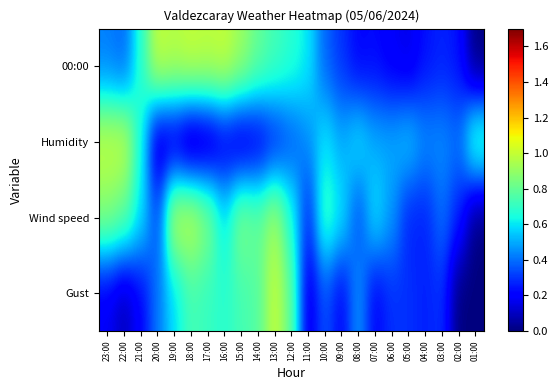

Rank the series by their maximum value, from highest to lowest.

00:00, Humidity, Wind speed, Gust